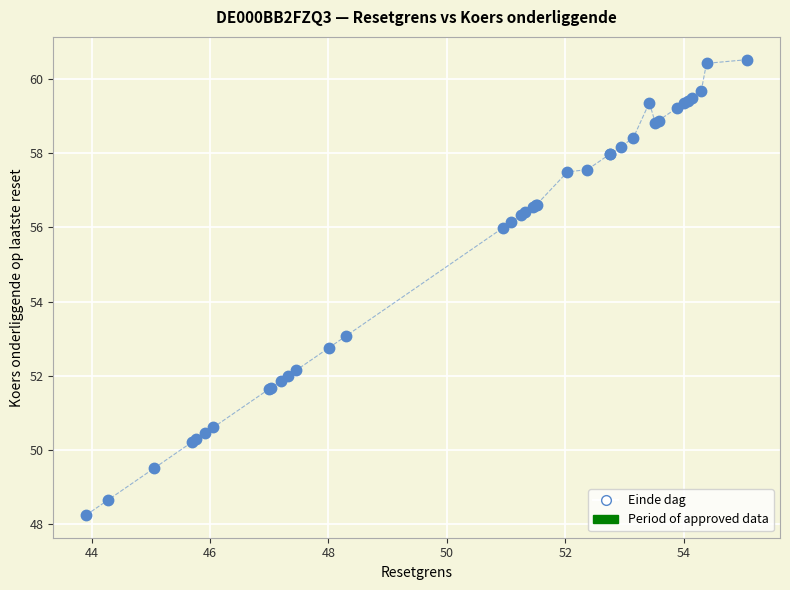

What Y value in the scatter plot is closest to 54?

53.1